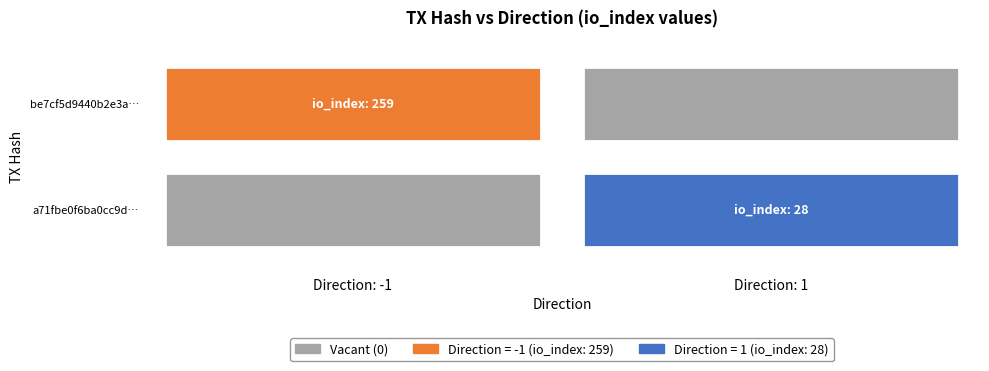

What is the maximum value shown in the chart?

259